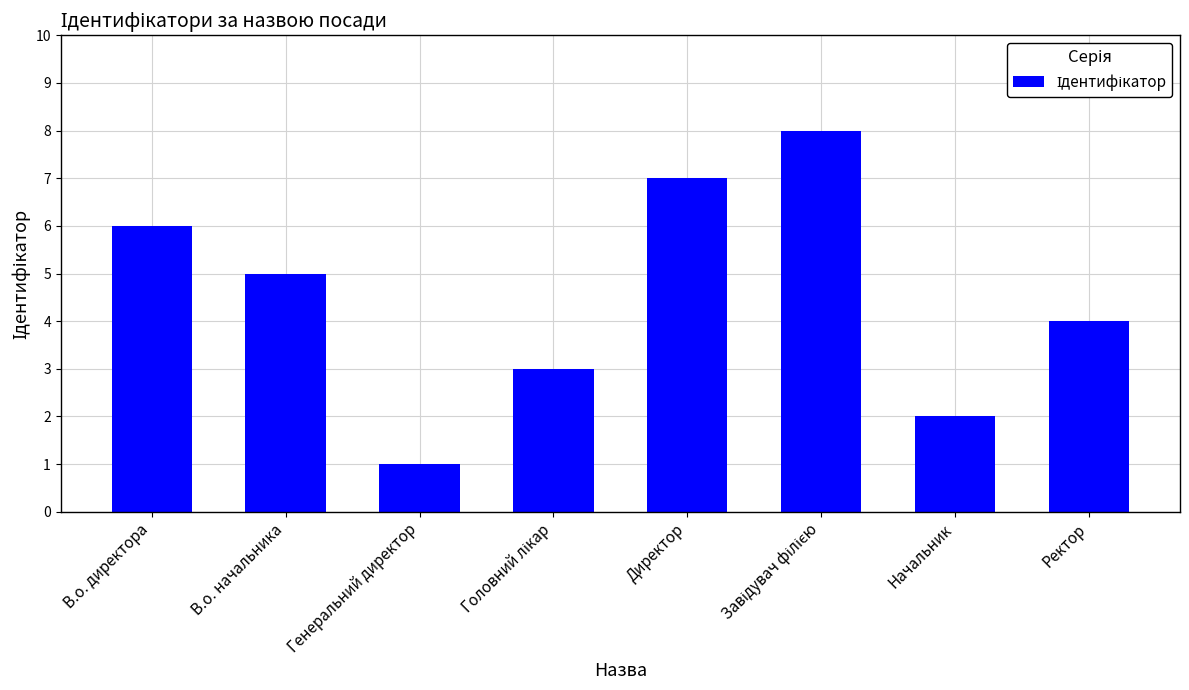

Count the values in the range 3 to 7.

5